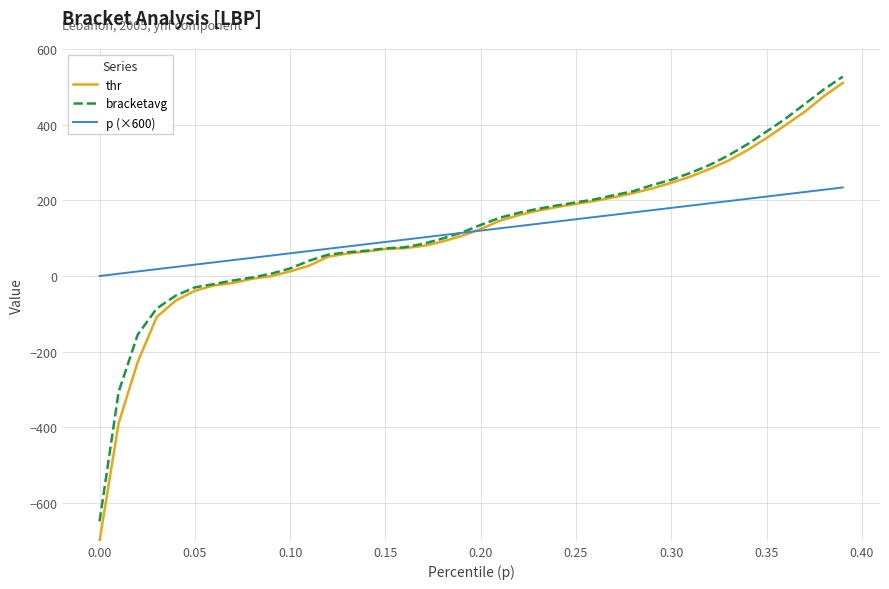

What is the smallest value displayed?

-700.0